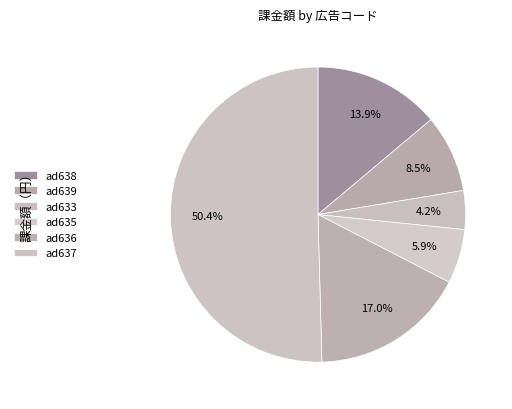

How many segments does this pie chart have?

6